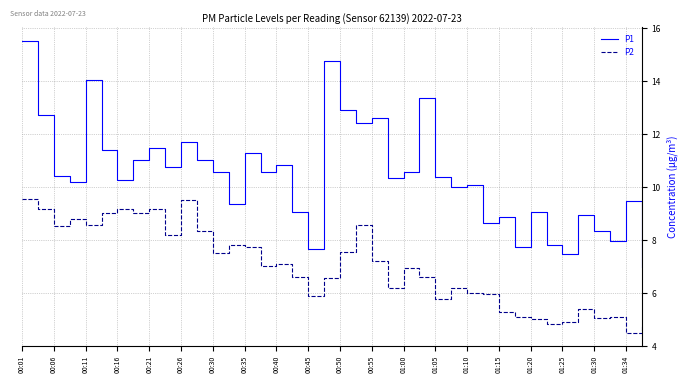

Which series has the largest total across all categories?

P1